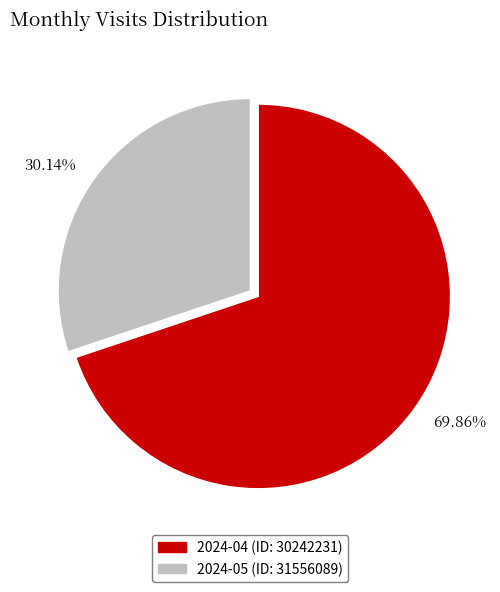

Between 69.86% and 30.14%, which is larger?

69.86%